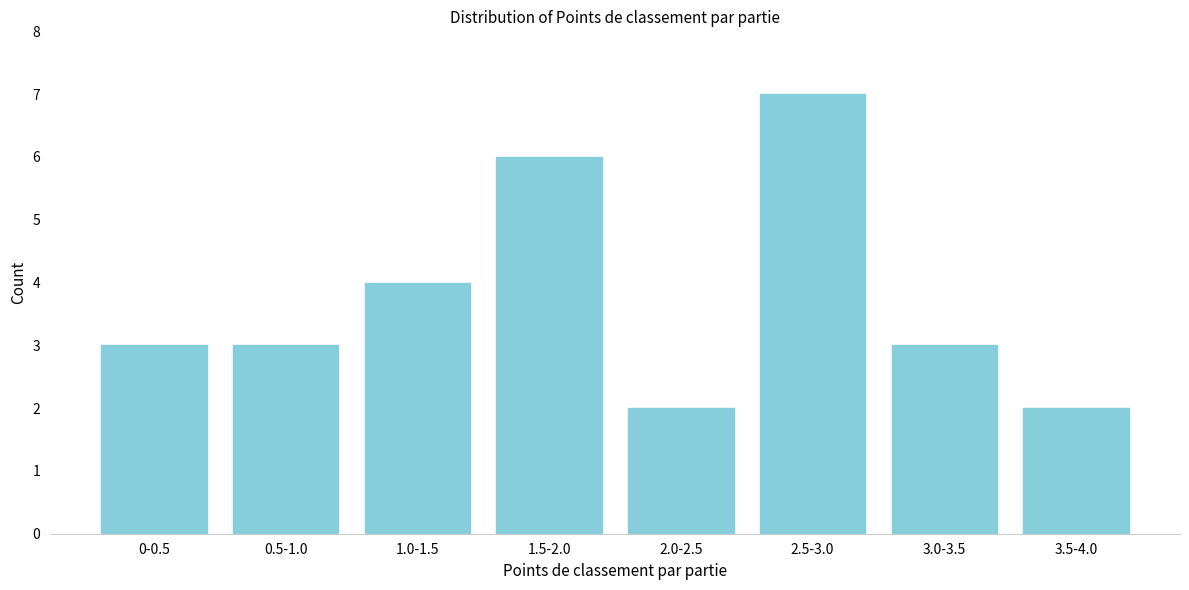

Reading left to right, list all the values displayed in this chart.

3	3	4	6	2	7	3	2